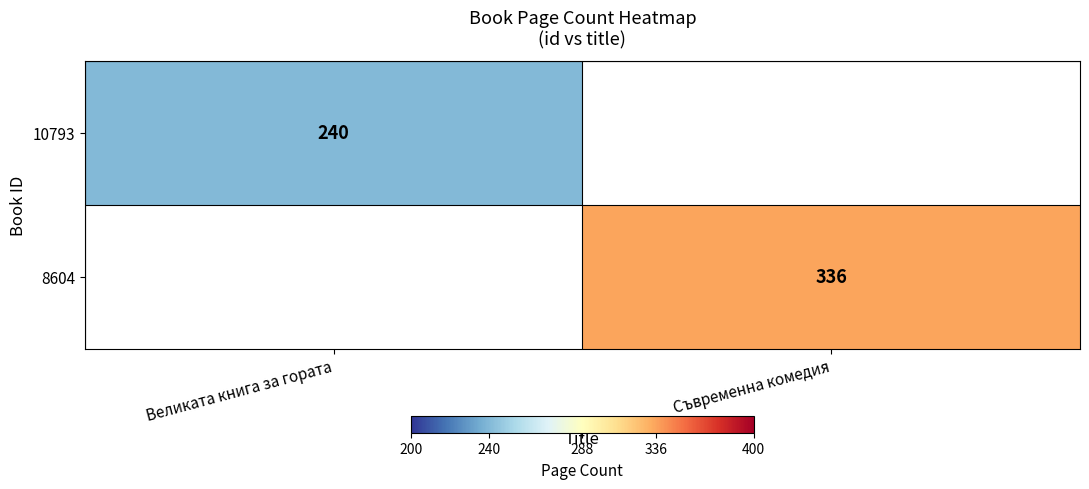

Is it true that 10793 equals 75 at Великата книга за гората?

False